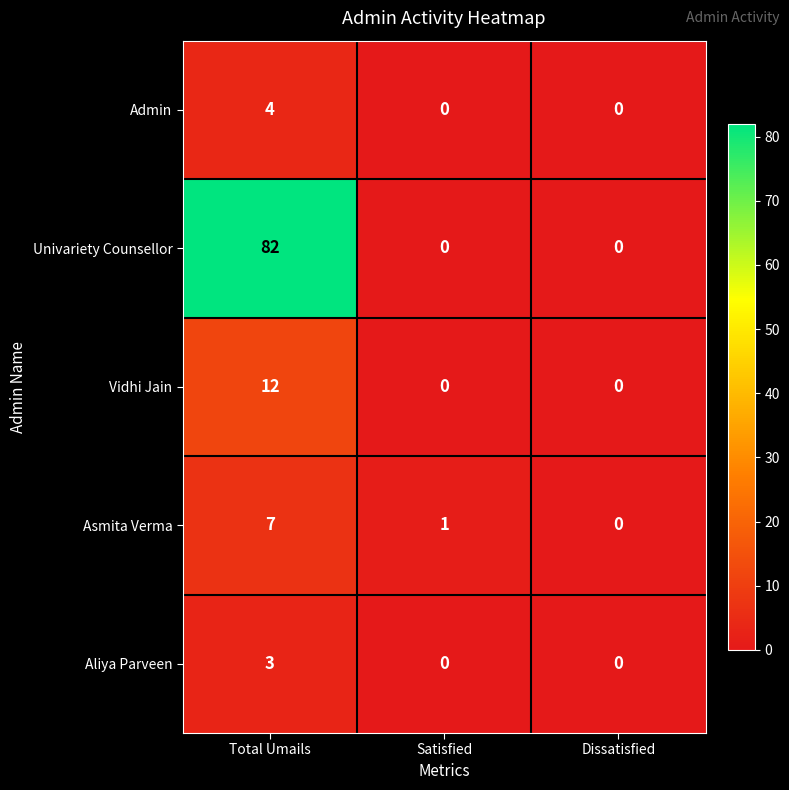

Which series changed the most between Total Umails and Satisfied?

Univariety Counsellor